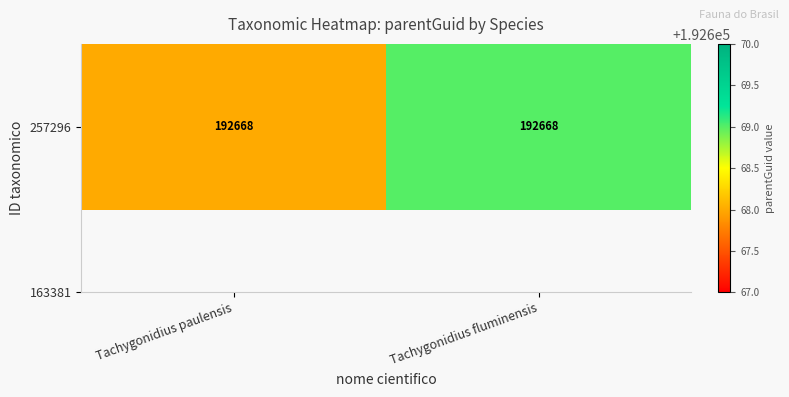

List the labels in order of value, largest first.

Tachygonidius fluminensis, Tachygonidius paulensis